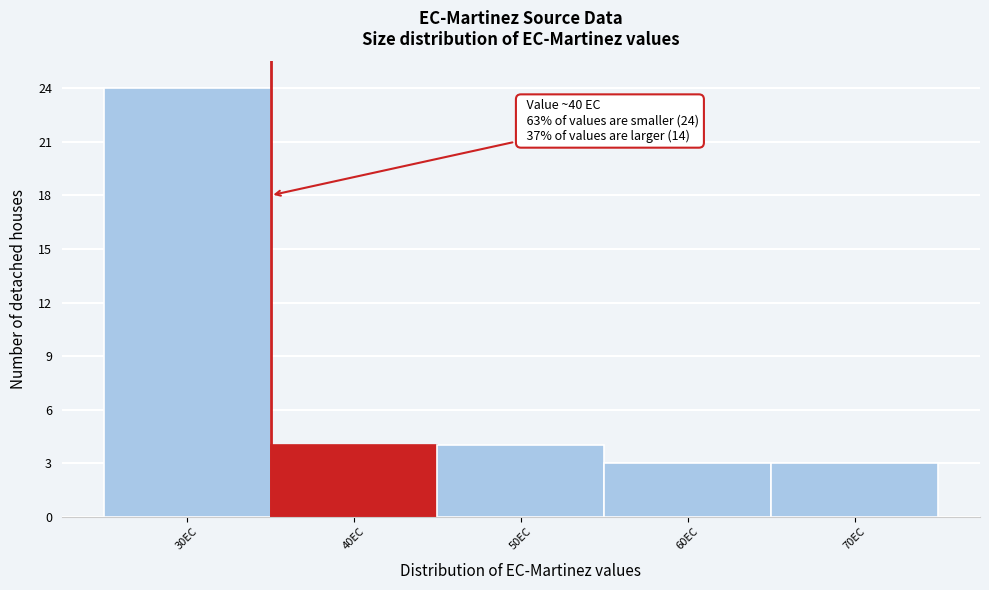

Reading left to right, list all the values displayed in this chart.

30EC=24	40EC=4	50EC=4	60EC=3	70EC=3